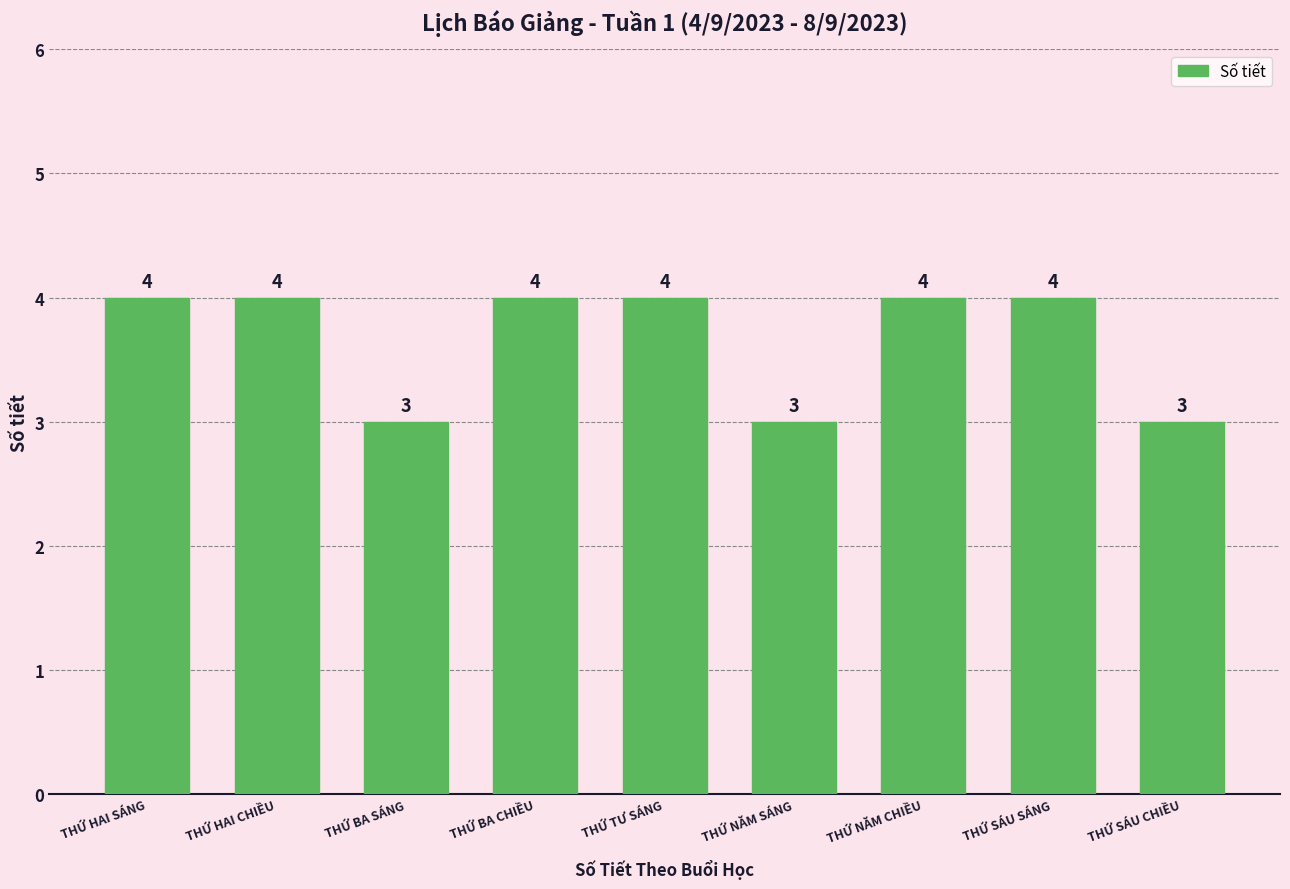

What is the greatest value displayed?

4